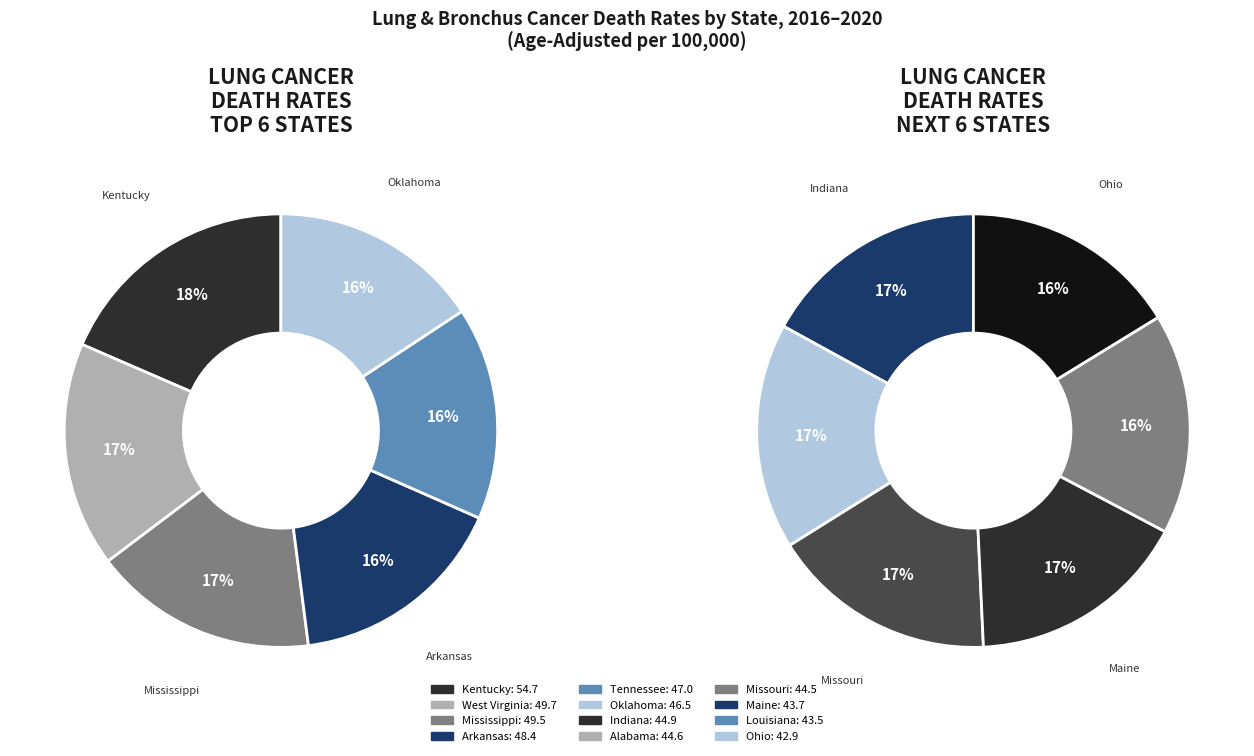

Between Indiana and Louisiana, which is larger?

Indiana